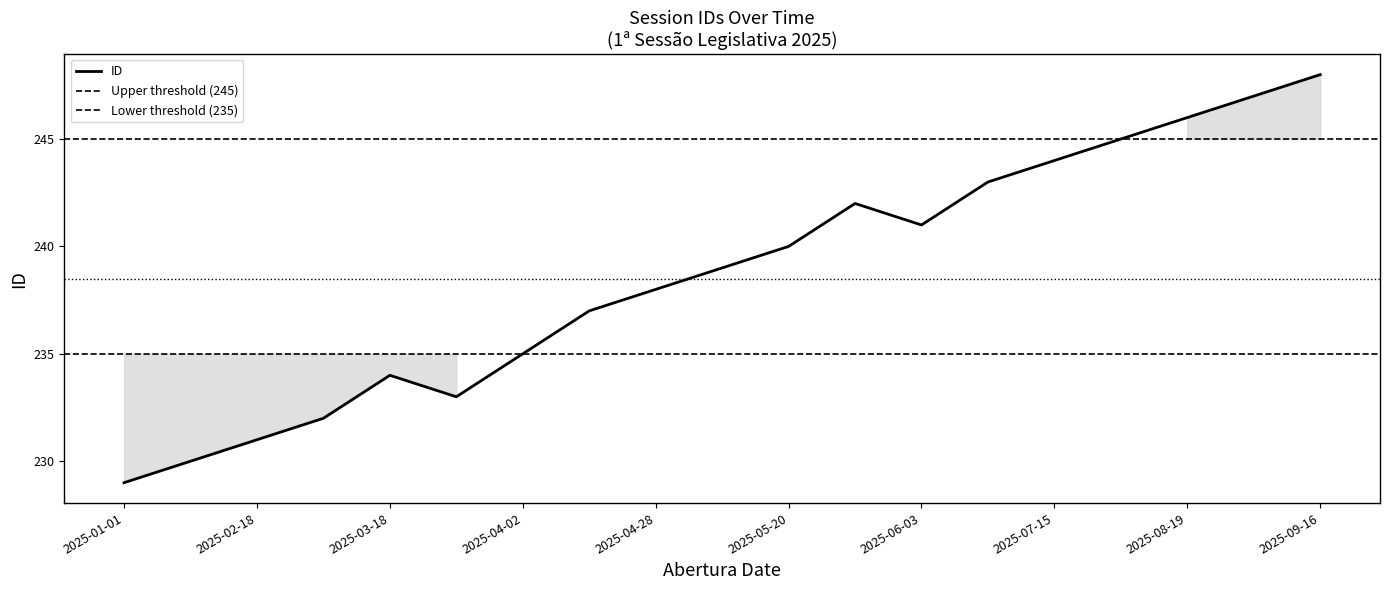

True or false: the data shows 242 at 2025-05-23.

True